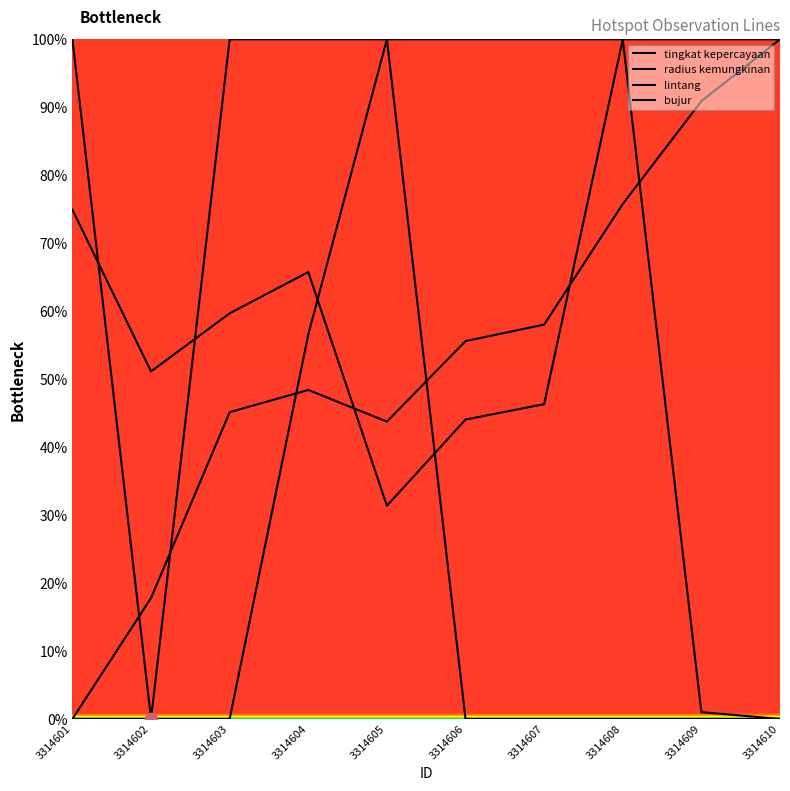

How many lines are shown in the chart?

4